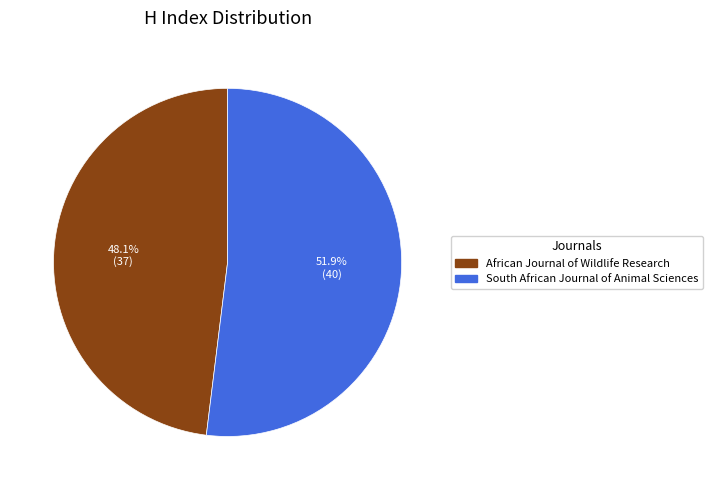

Is African Journal of Wildlife Research the majority of the pie?

No